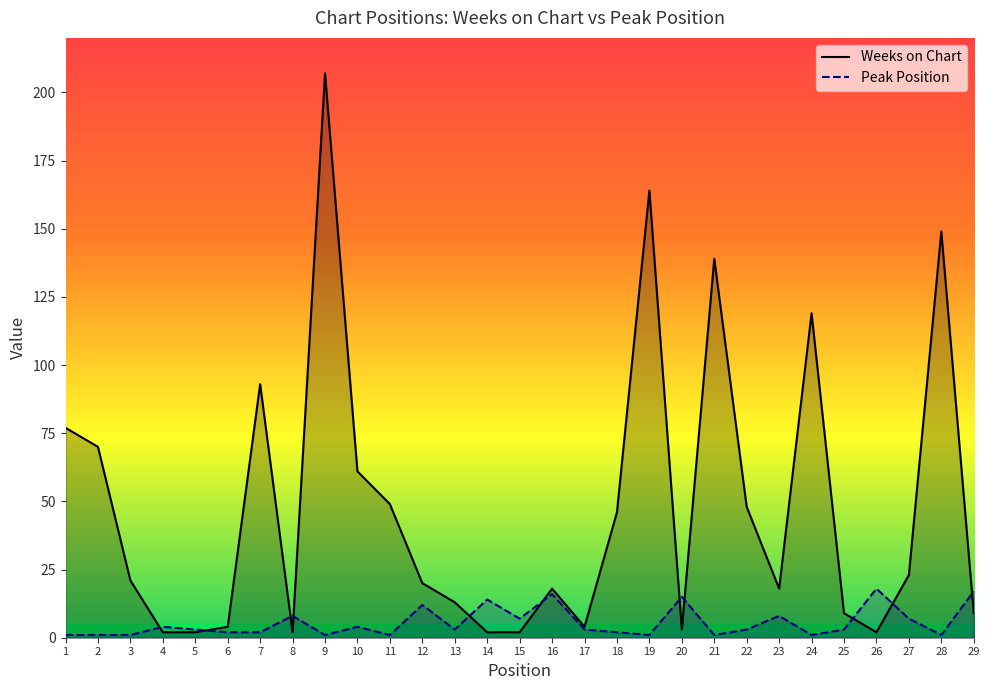

What is the value of the Peak Position point at the 5th from the left?

3